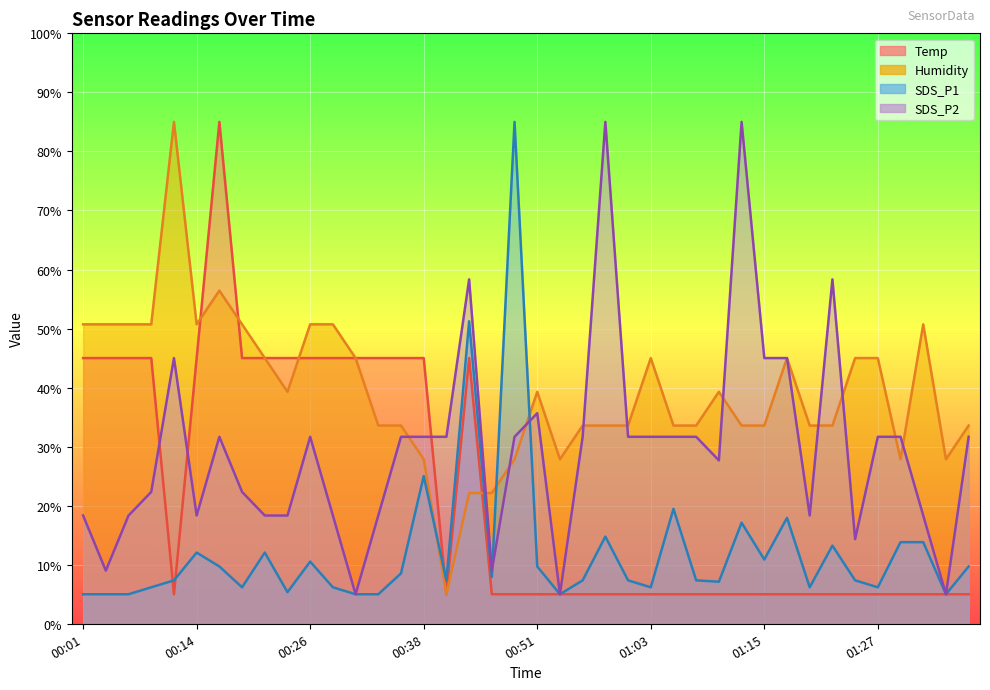

Rank the categories by SDS_P2 value from highest to lowest.

00:58, 01:13, 00:43, 01:22, 00:11, 01:15, 01:18, 00:51, 00:16, 00:26, 00:36, 00:38, 00:41, 00:48, 00:56, 01:00, 01:03, 01:05, 01:08, 01:27, 01:30, 01:37, 01:10, 00:09, 00:19, 00:01, 00:06, 00:14, 00:21, 00:24, 00:29, 00:33, 01:20, 01:32, 01:25, 00:04, 00:46, 00:31, 00:53, 01:35